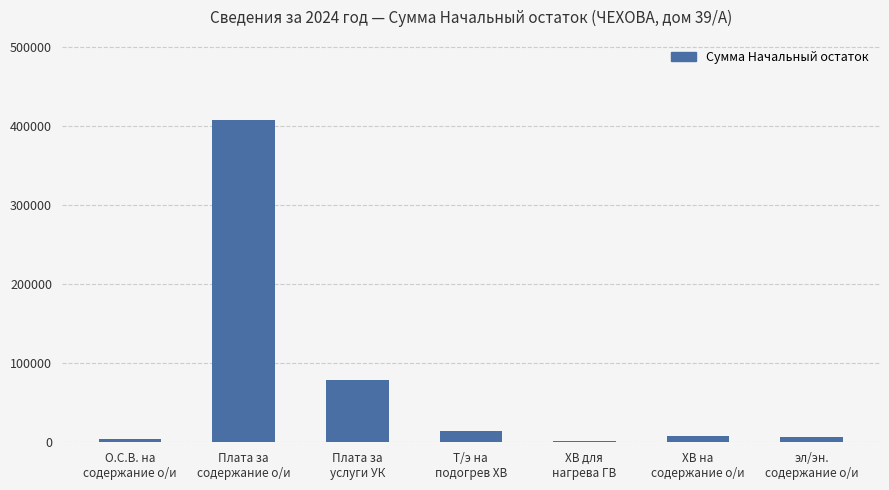

What is the label of the 4th bar from the left?

Т/э на
подогрев ХВ